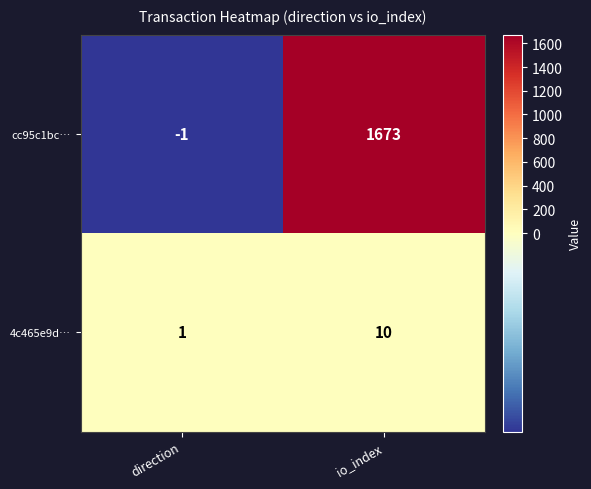

At how many categories does at least one series exceed 546?

1